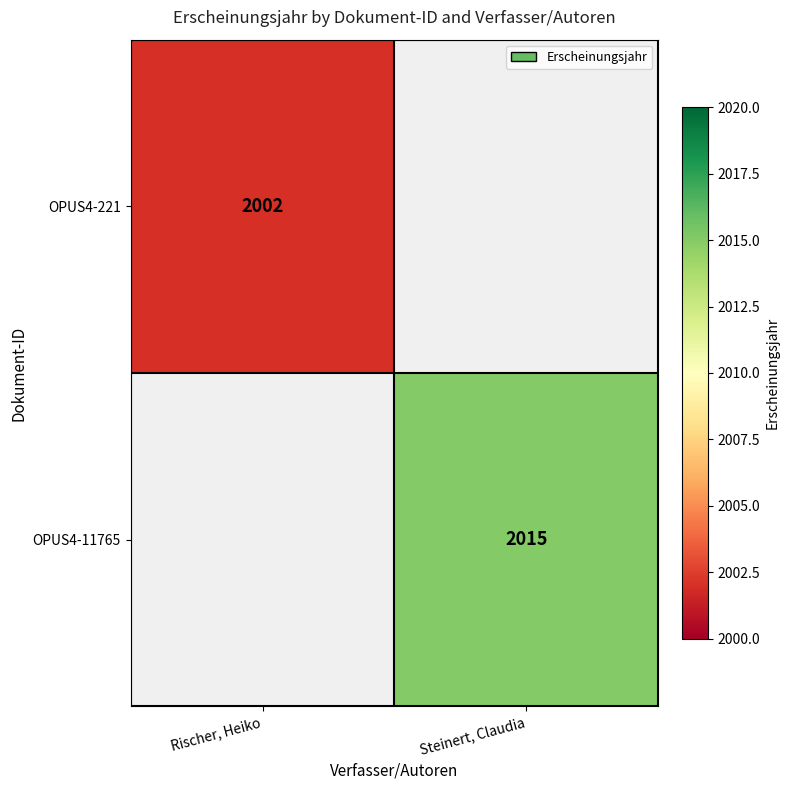

How many categories are shown in the chart?

2